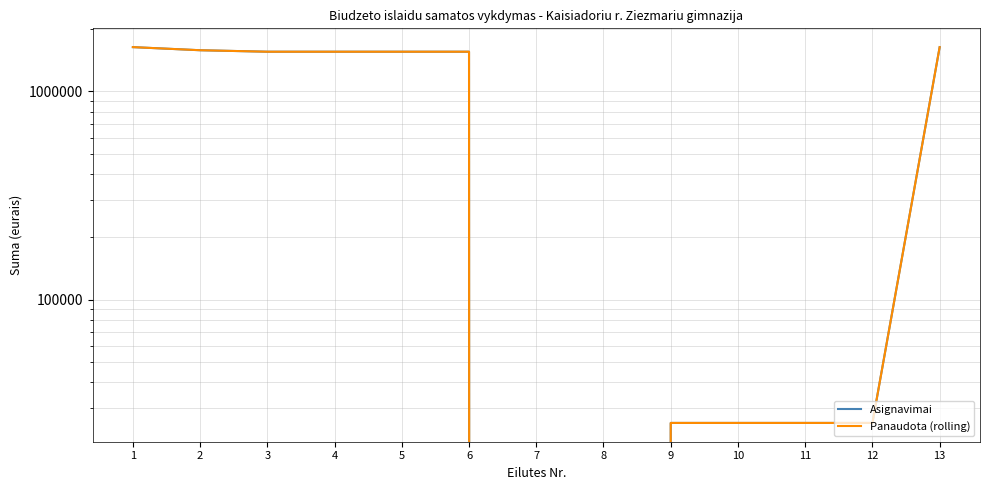

What is the approximate value of Panaudota (rolling) at 1?

1631770.5